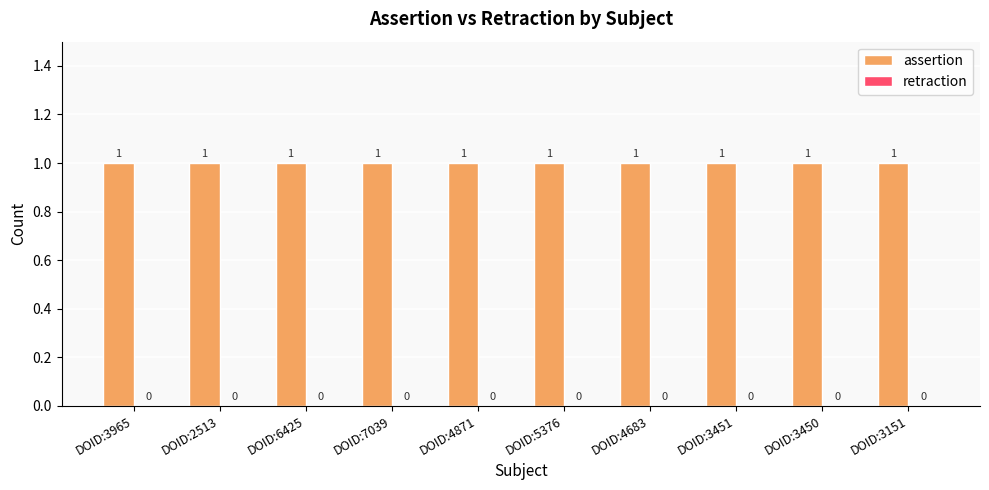

Which series has the largest total across all categories?

assertion